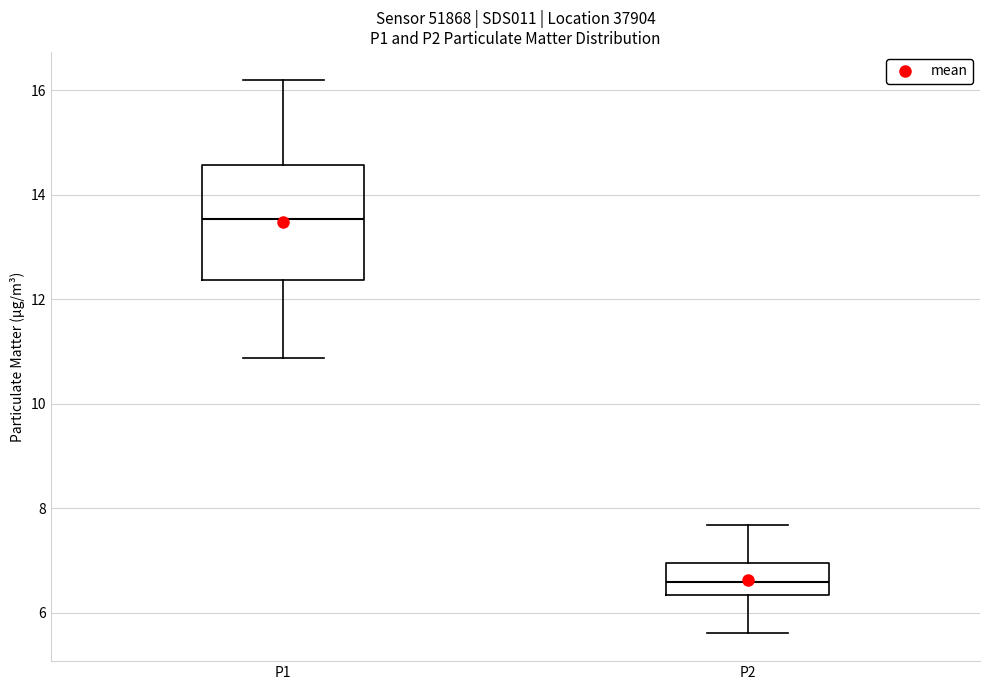

Which box's median line is the lowest?

P2